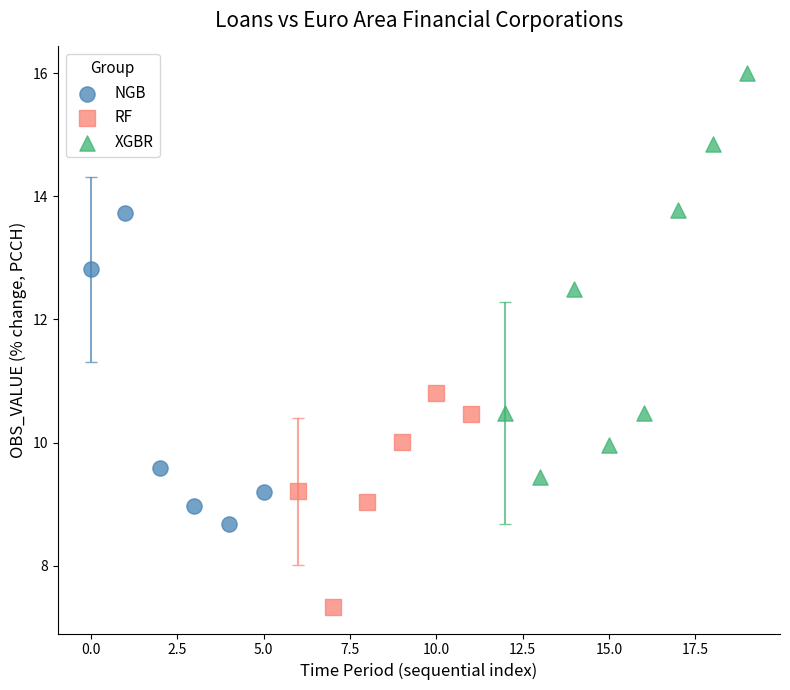

Which series has the largest Y range (max minus min)?

XGBR